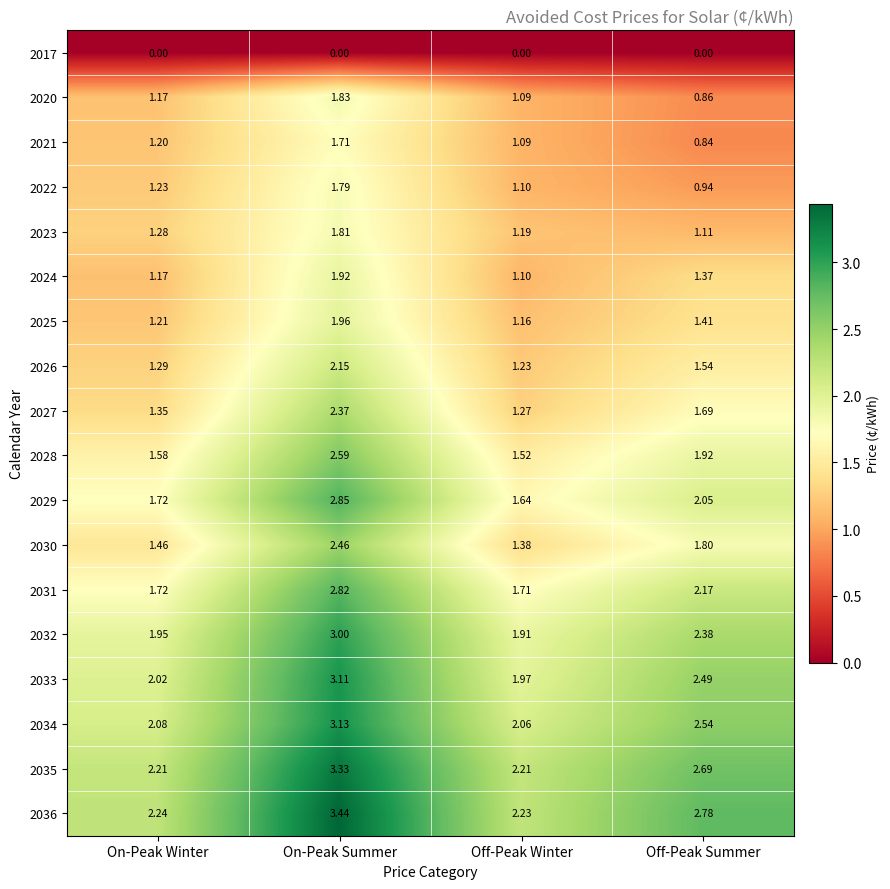

Which category has the lowest value in the 2034 series?

Off-Peak Winter